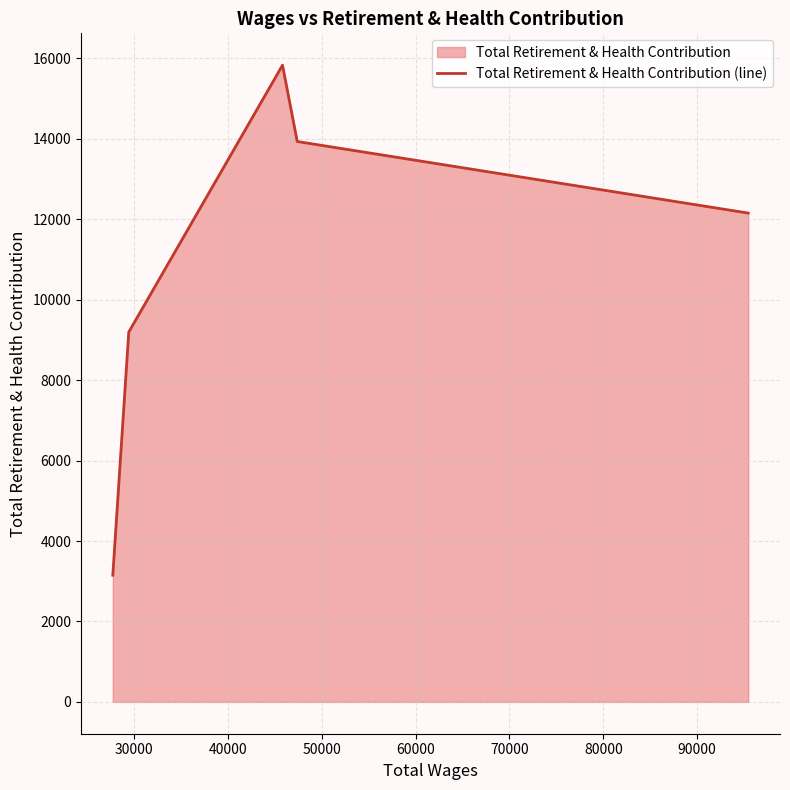

True or false: the data has more than 2 interior local peaks.

False